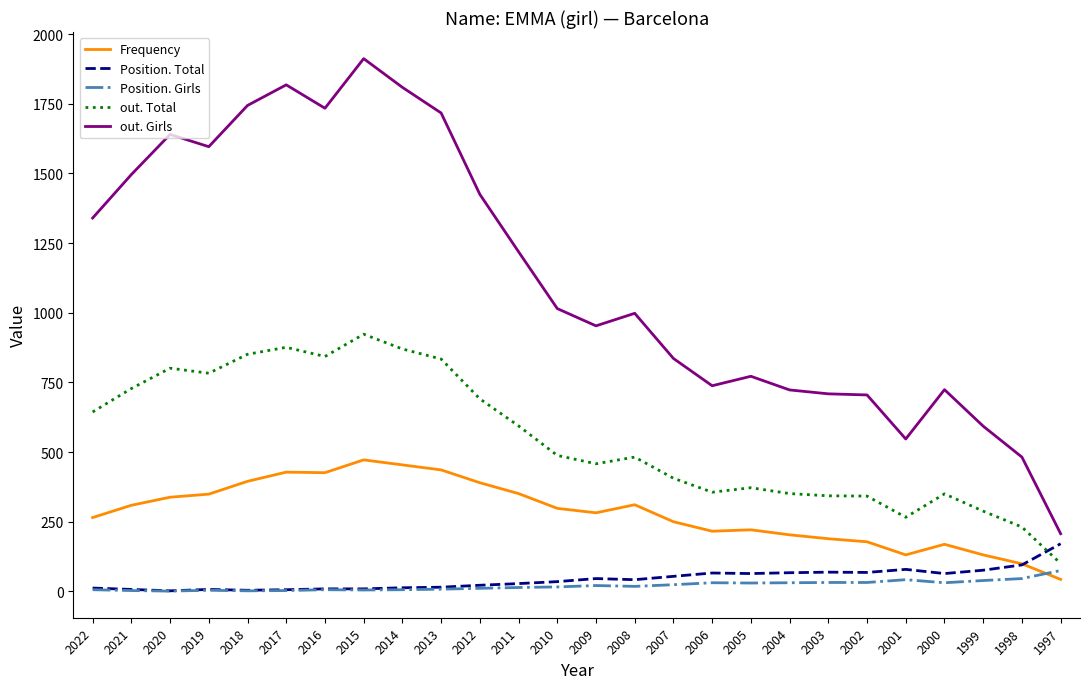

What is the minimum value shown in the chart?

1